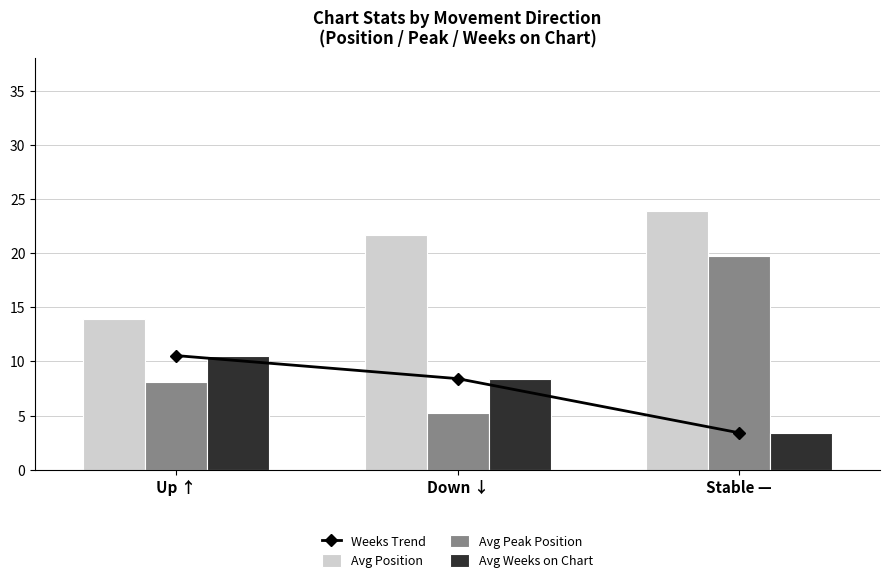

What is the minimum value for Avg Peak Position?

5.2